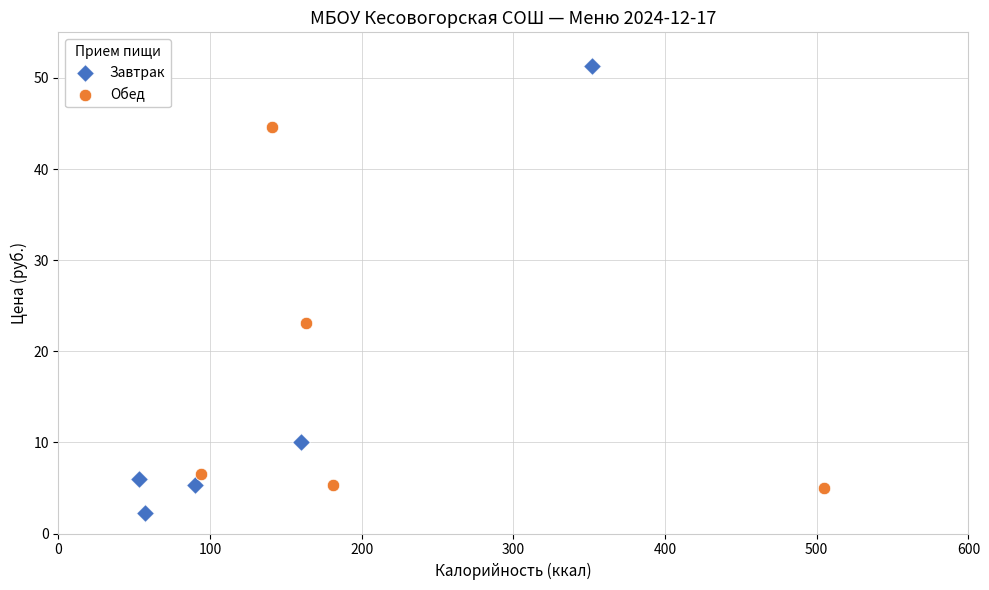

Which series contains the highest Y value?

Завтрак